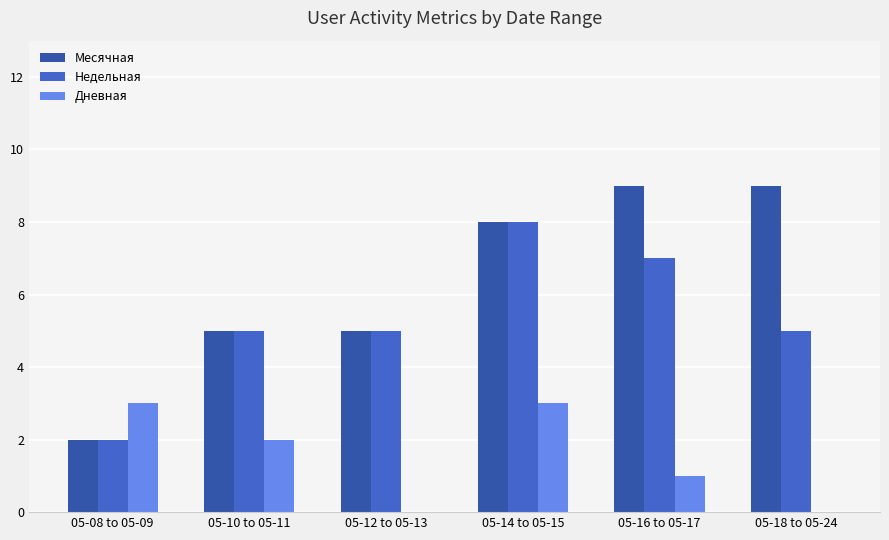

Reading left to right, extract all data points from this chart.

Месячная: 2	5	5	8	9	9
Недельная: 2	5	5	8	7	5
Дневная: 3	2	0	3	1	0